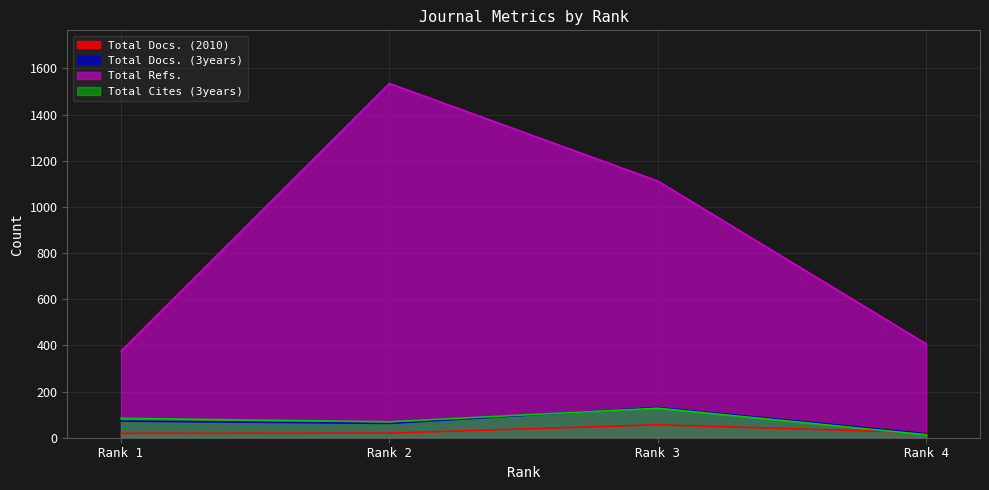

What is the maximum value shown in the chart?

1535